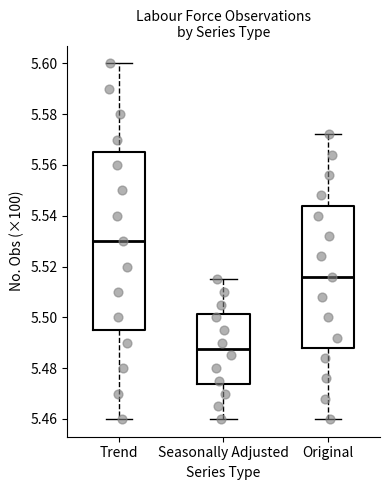

Comparing the boxes themselves (not the whiskers), which one is the tallest?

Trend